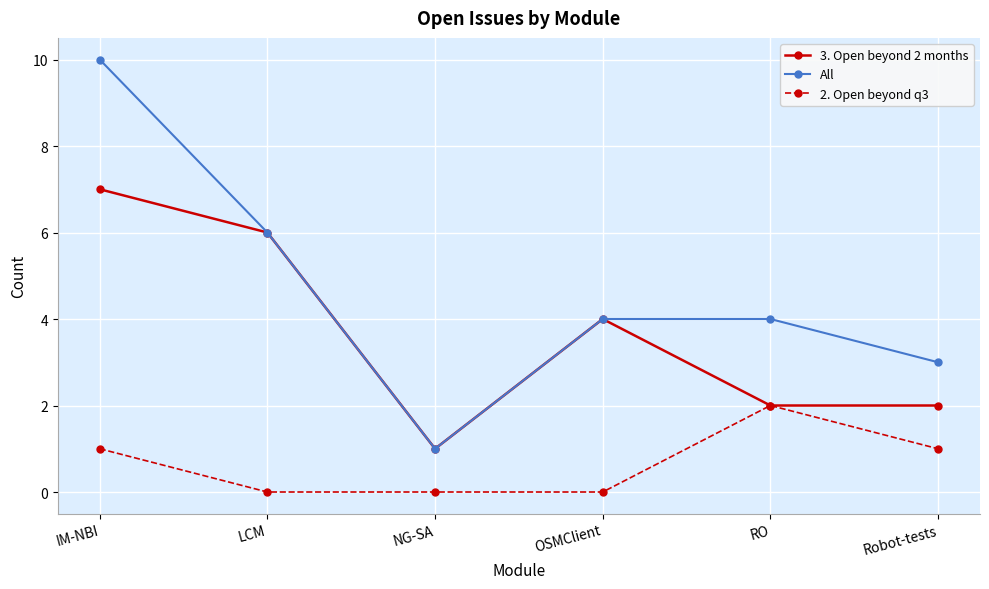

List the series in order of their peak value, highest first.

All, 3. Open beyond 2 months, 2. Open beyond q3